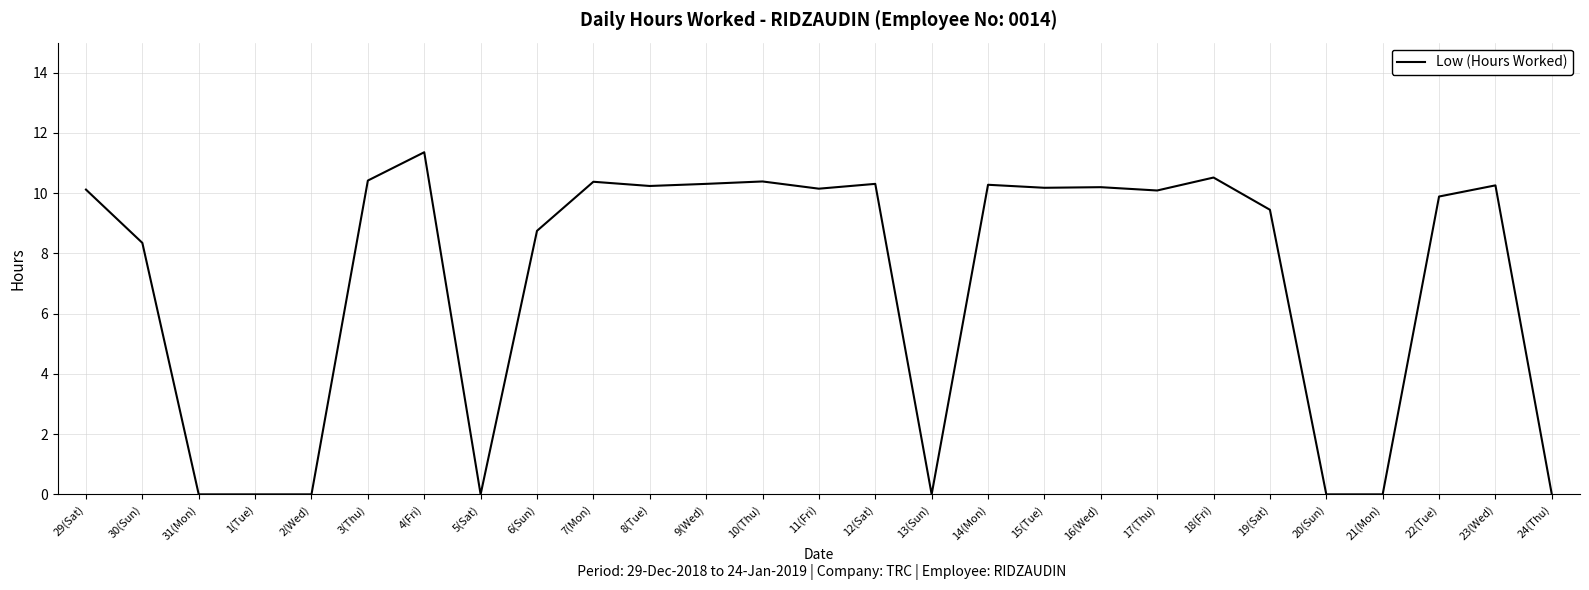

The chart shows a value of 8.8 at 6(Sun). True or false?

True